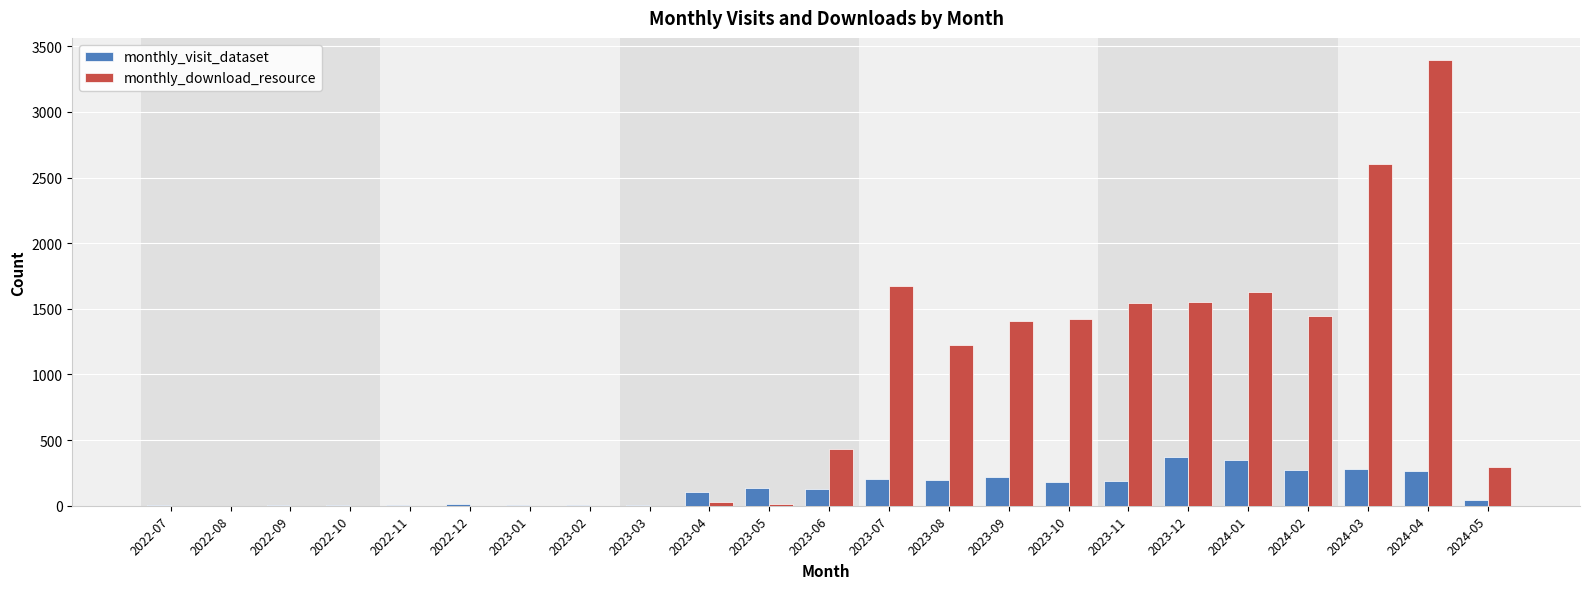

The value of monthly_download_resource at 2024-01 is 2335. True or false?

False